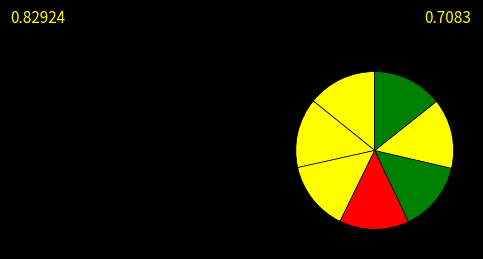

Is there any slice that represents more than half of the pie?

No